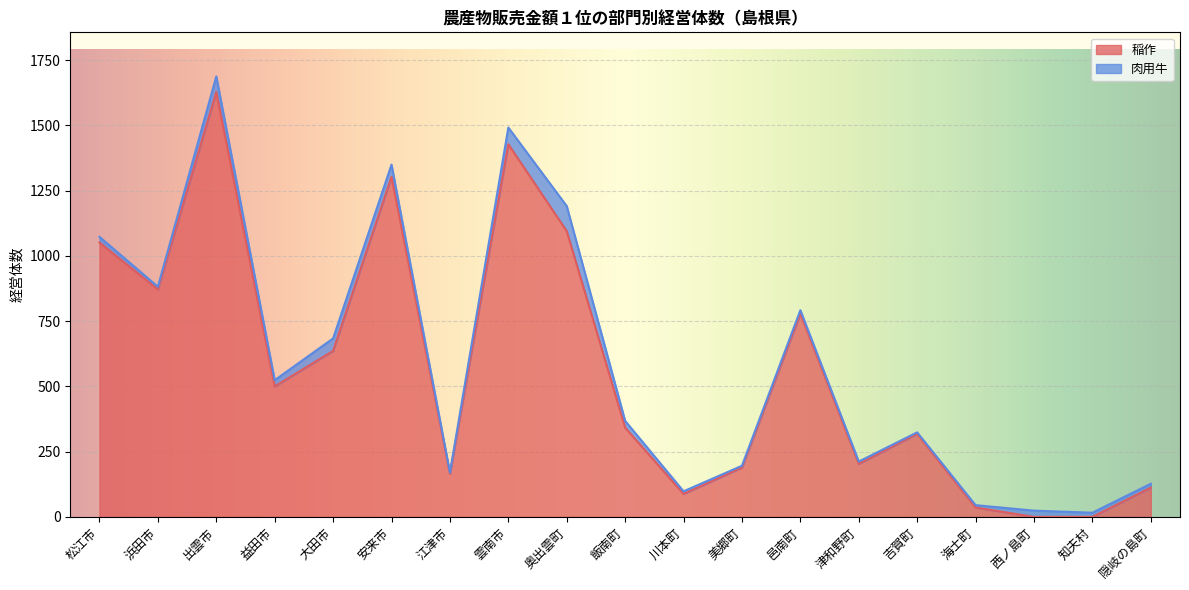

True or false: the data shows 131 at 川本町.

False